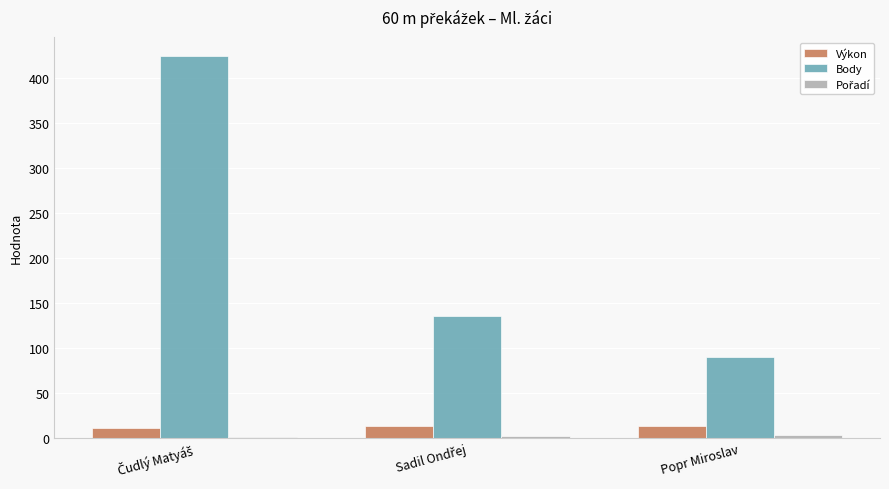

What is the sum of all Výkon values?

36.8